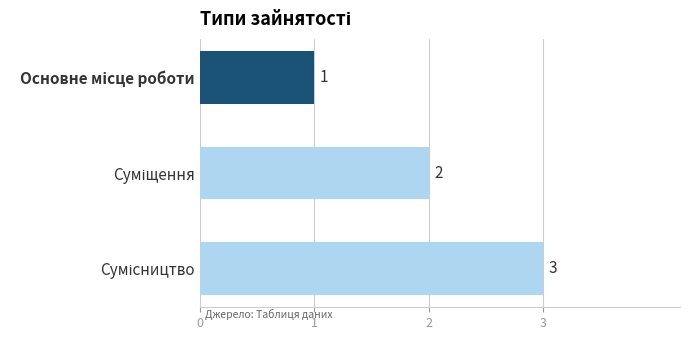

What is the average value?

2